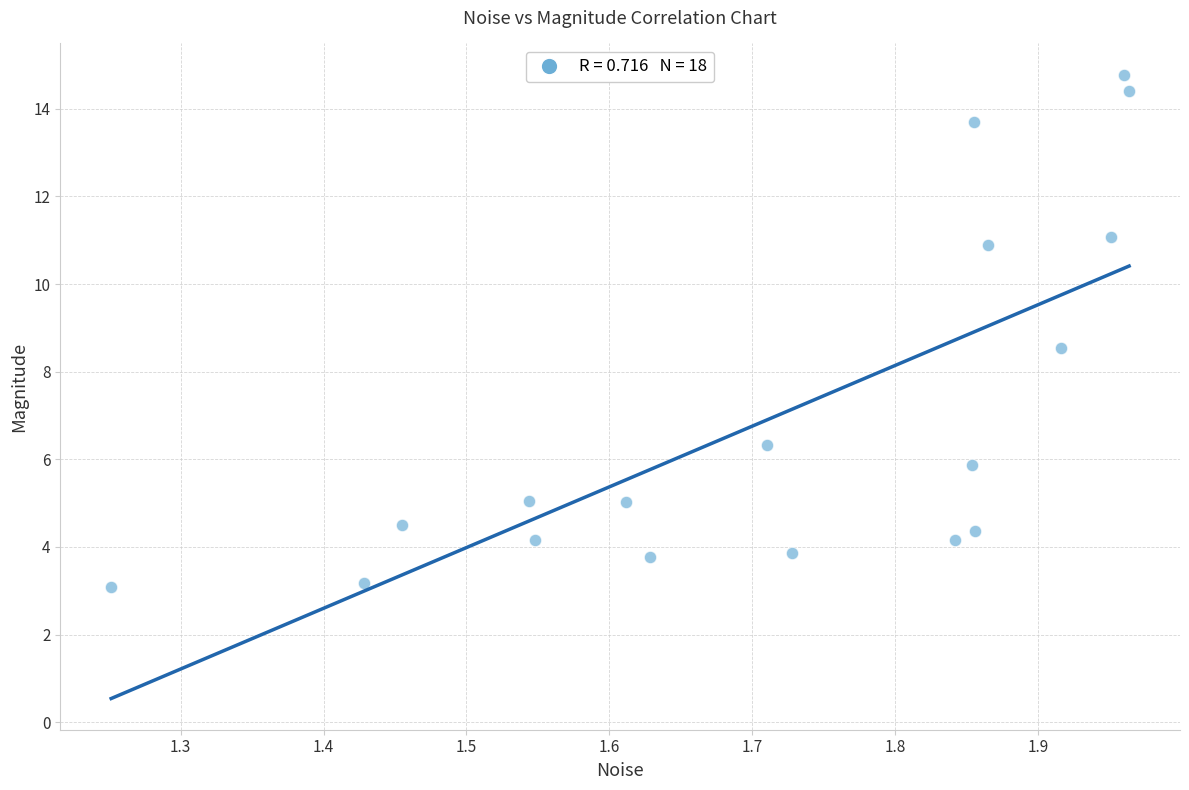

What Y value in the scatter plot is closest to 8?

8.5